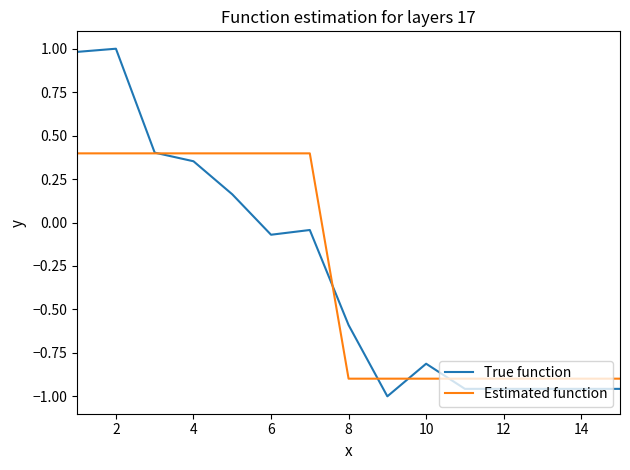

What is the maximum value shown in the chart?

1.0